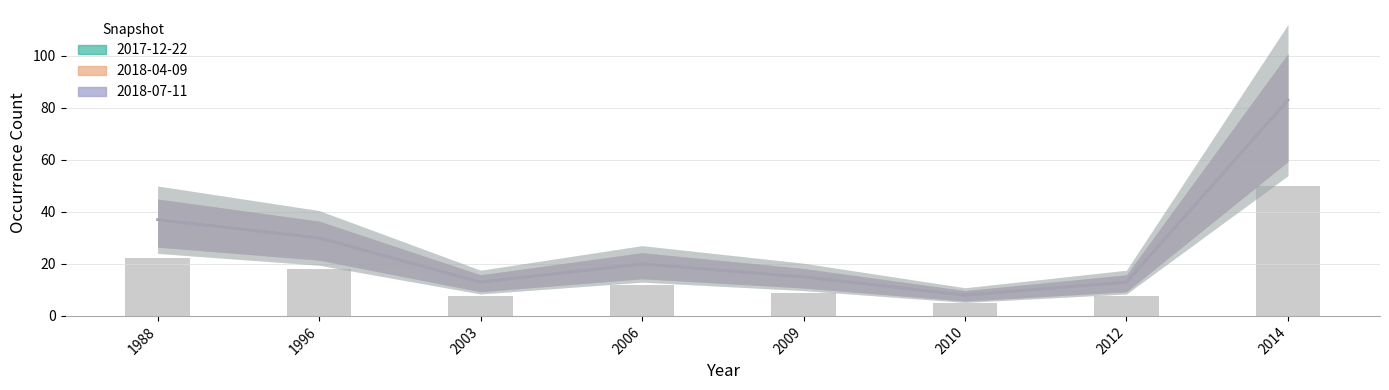

What is the value of the 2018-04-09 bar at the 7th from the left?

13